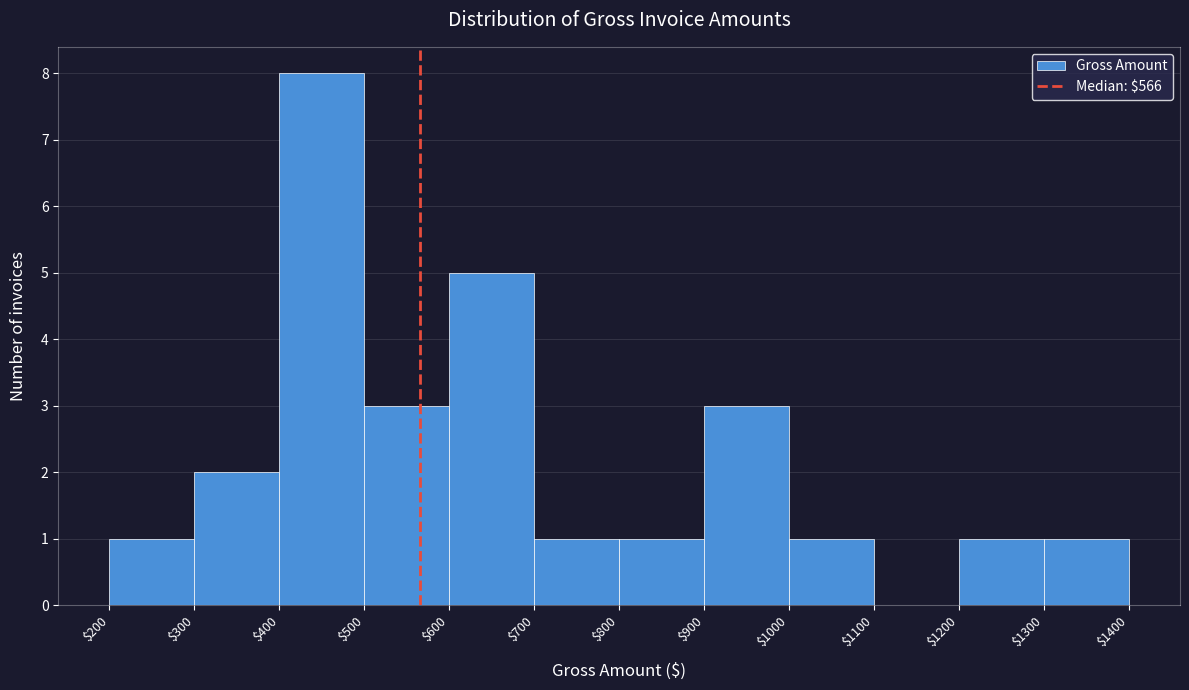

What is the height of the bar covering $800 to $900 on the x-axis? The values are not printed on the chart, so give them approximately, as read against the axis.

1